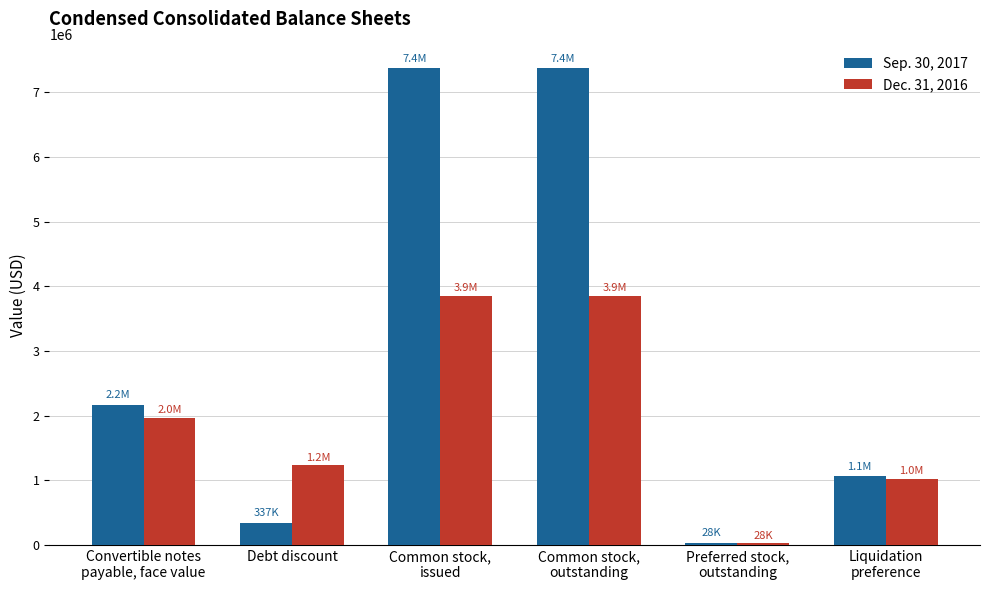

Which series has the largest total across all categories?

Sep. 30, 2017